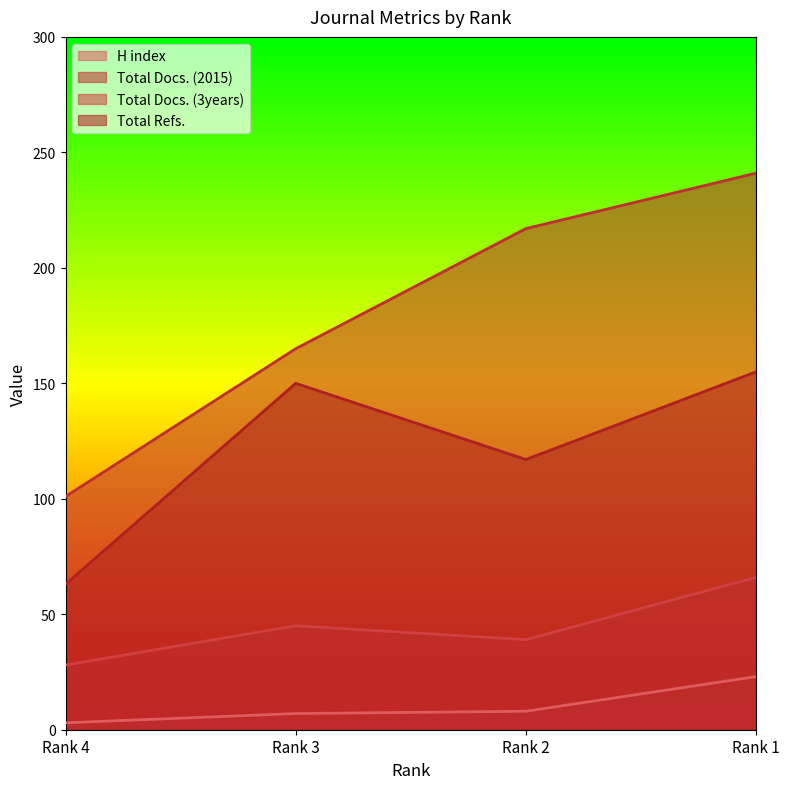

List the series in order of their peak value, highest first.

Total Docs. (2015), Total Refs., Total Docs. (3years), H index